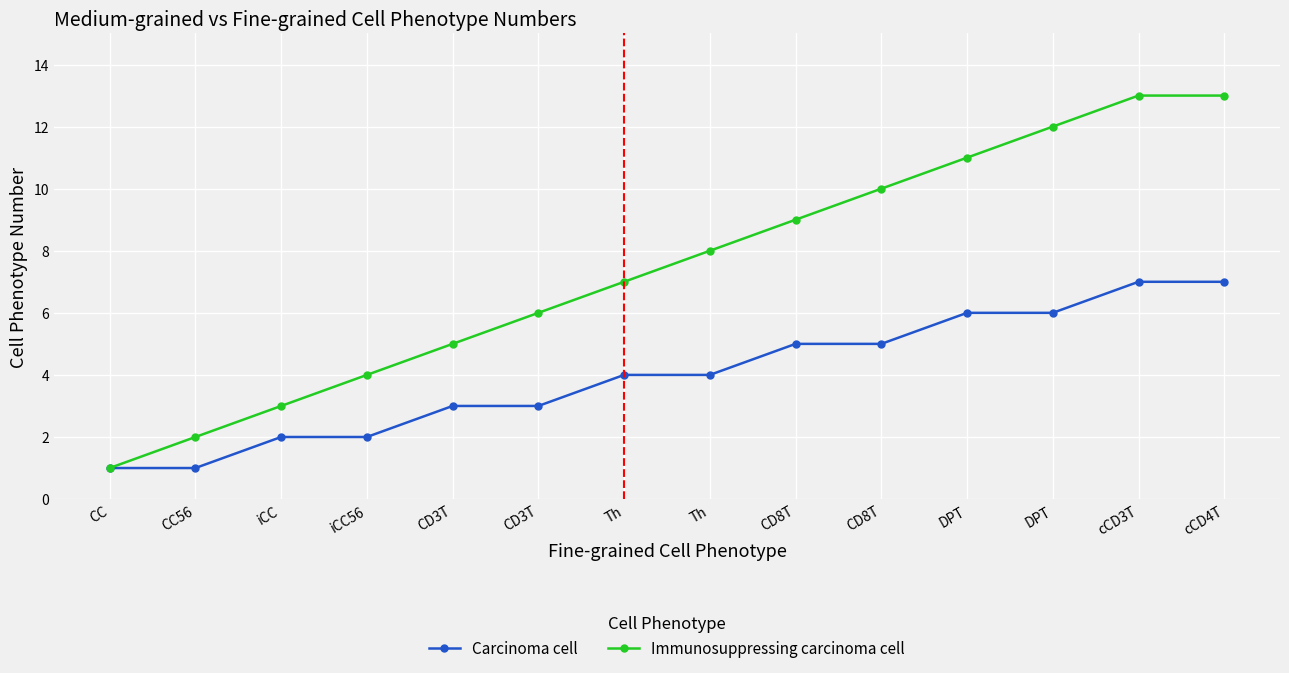

Which series has the largest total across all categories?

Immunosuppressing carcinoma cell